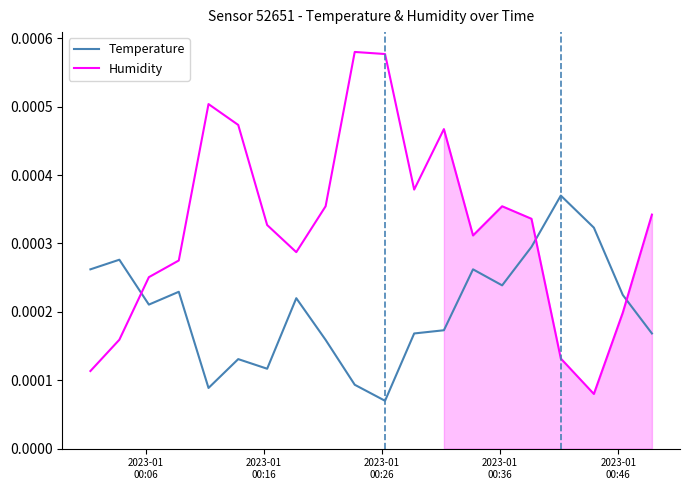

Which series ends up on top after the final intersection of Temperature and Humidity?

Humidity